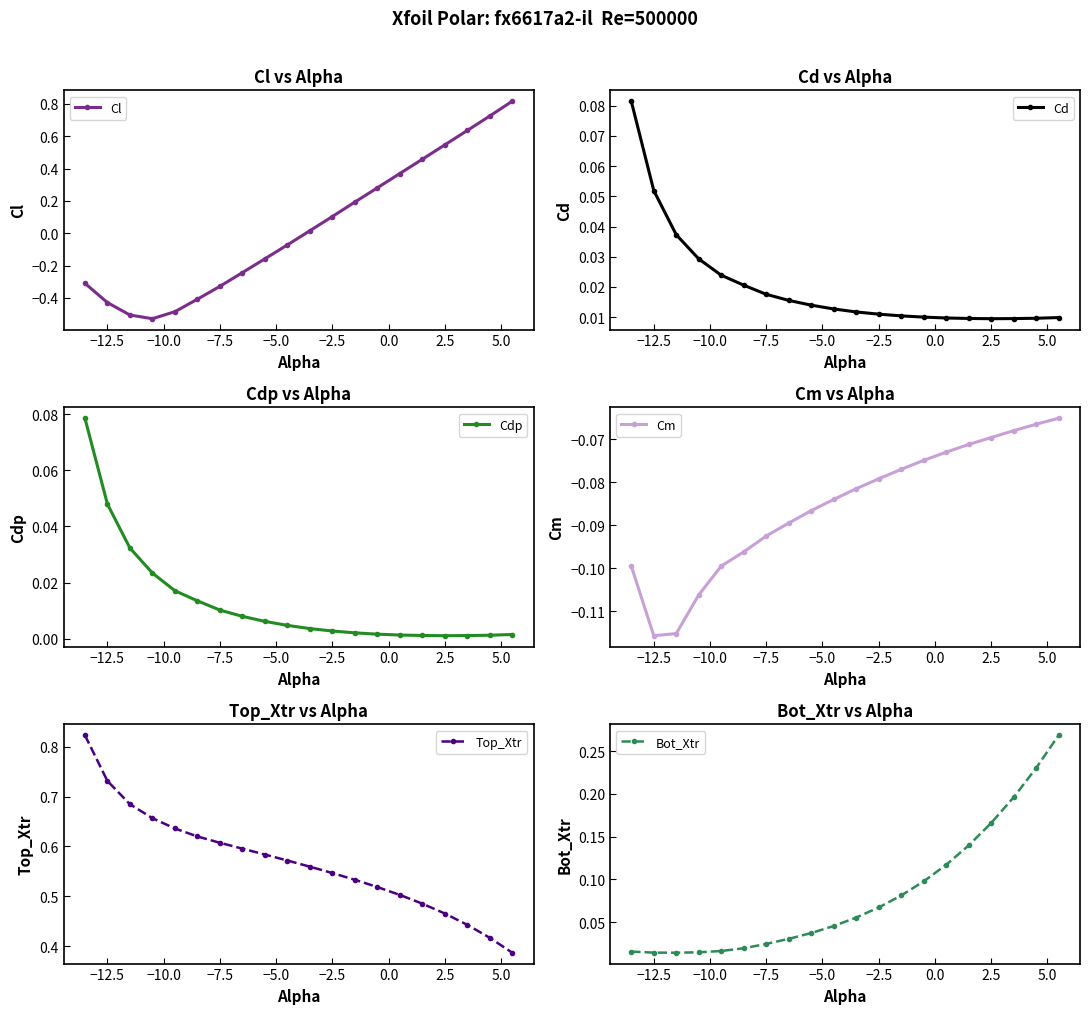

True or false: Top_Xtr has more than 2 points higher than both neighbors.

False